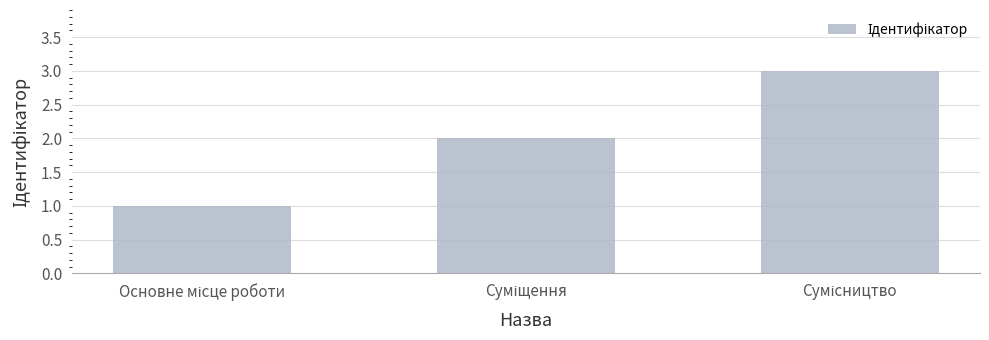

What is the sum of all values?

6